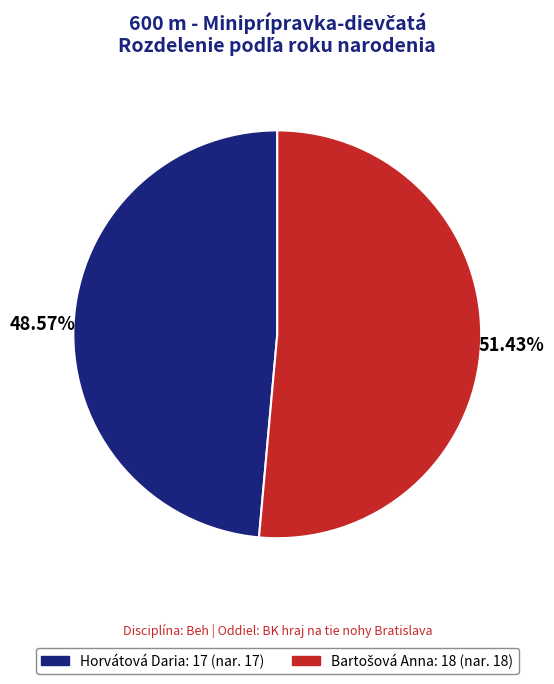

To the nearest percent, what is the difference between the largest and smallest slice percentages?

3%